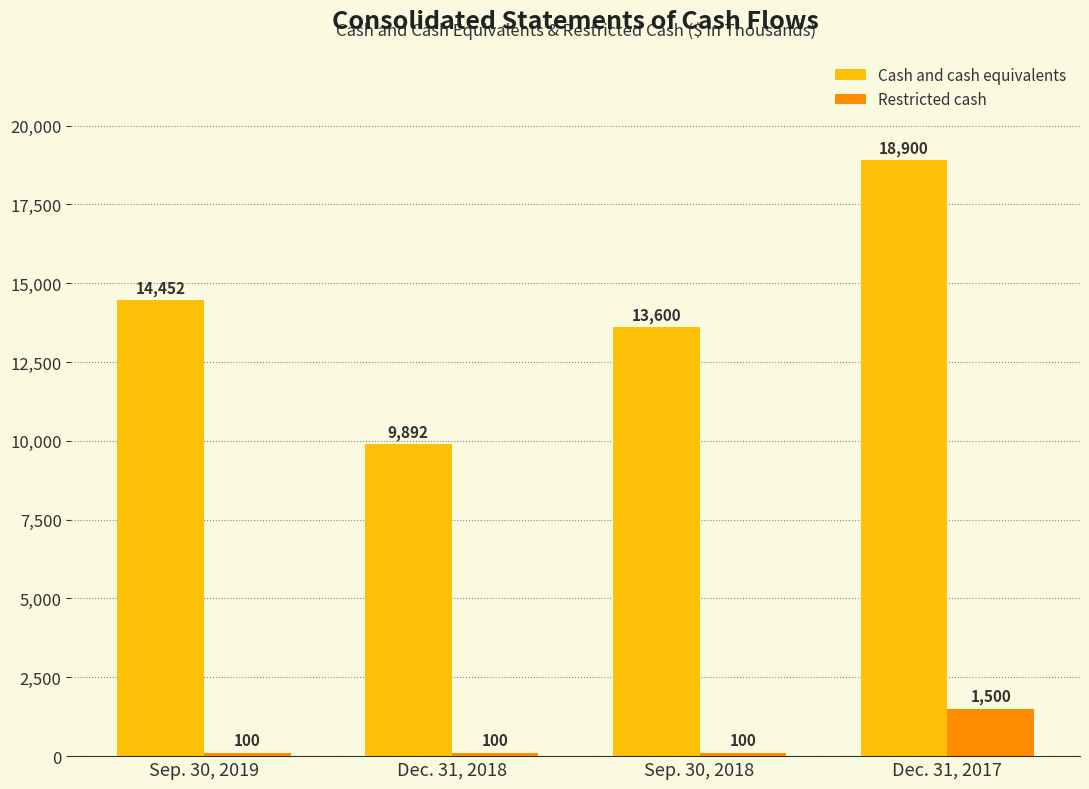

List the series in order of their overall mean, lowest first.

Restricted cash, Cash and cash equivalents